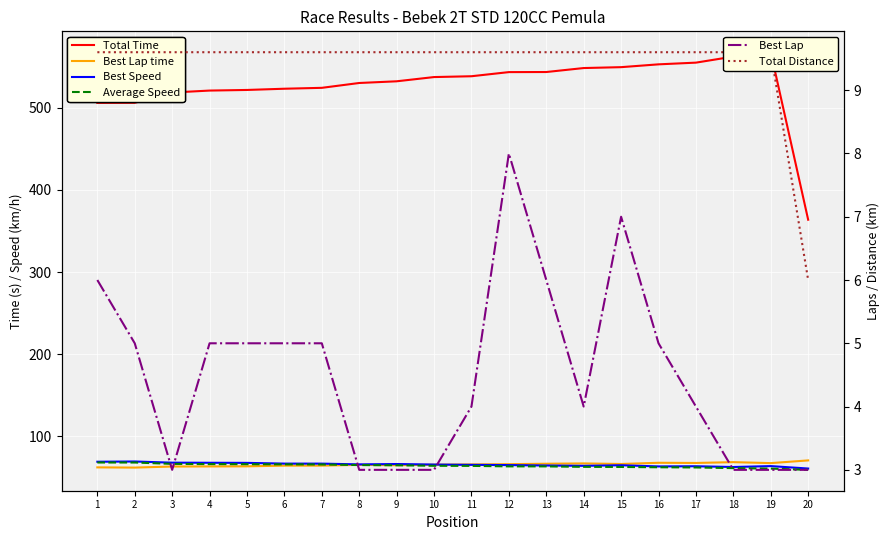

Count the Best Lap values in the range 3 to 5.

16